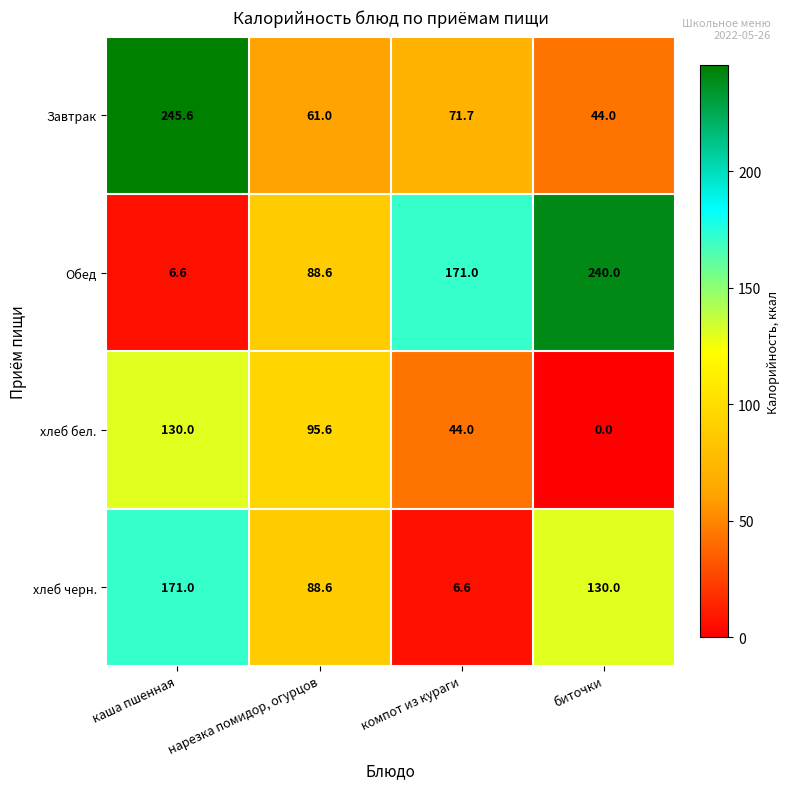

What is the sum of all Обед values?

506.2